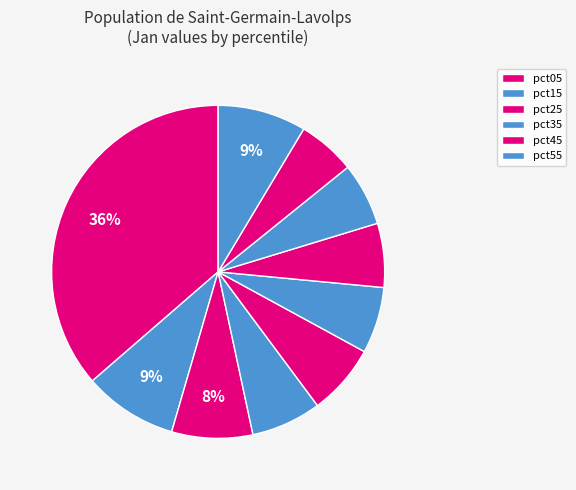

Which slice is the smallest?

pct85